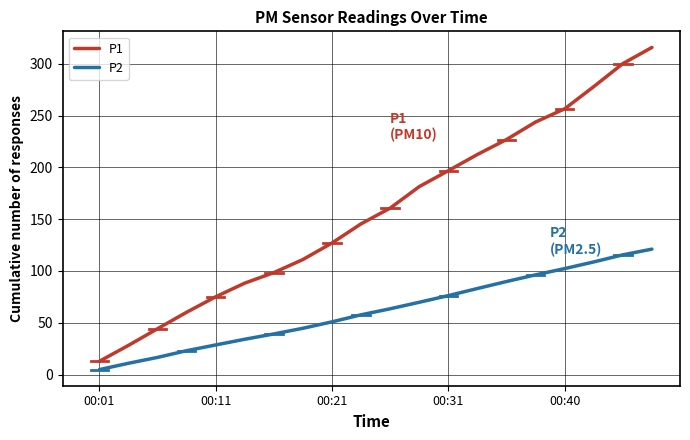

Rank the series by their average value, from highest to lowest.

P1, P2